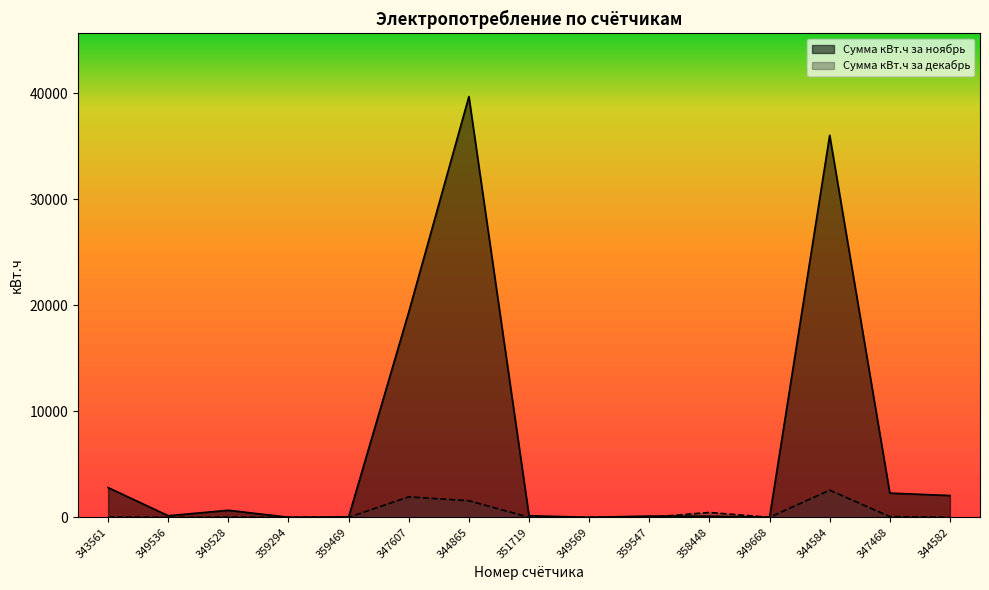

How many values in the Сумма кВт.ч за декабрь series are below 3?

7